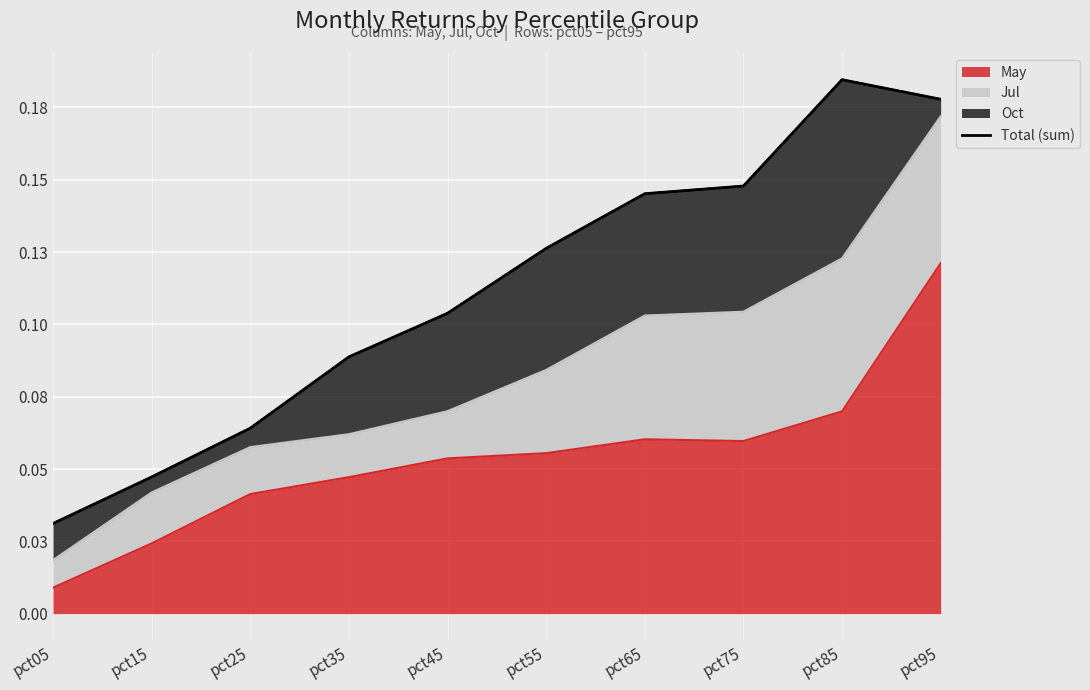

At which category does the chart reach its peak across all series?

pct85